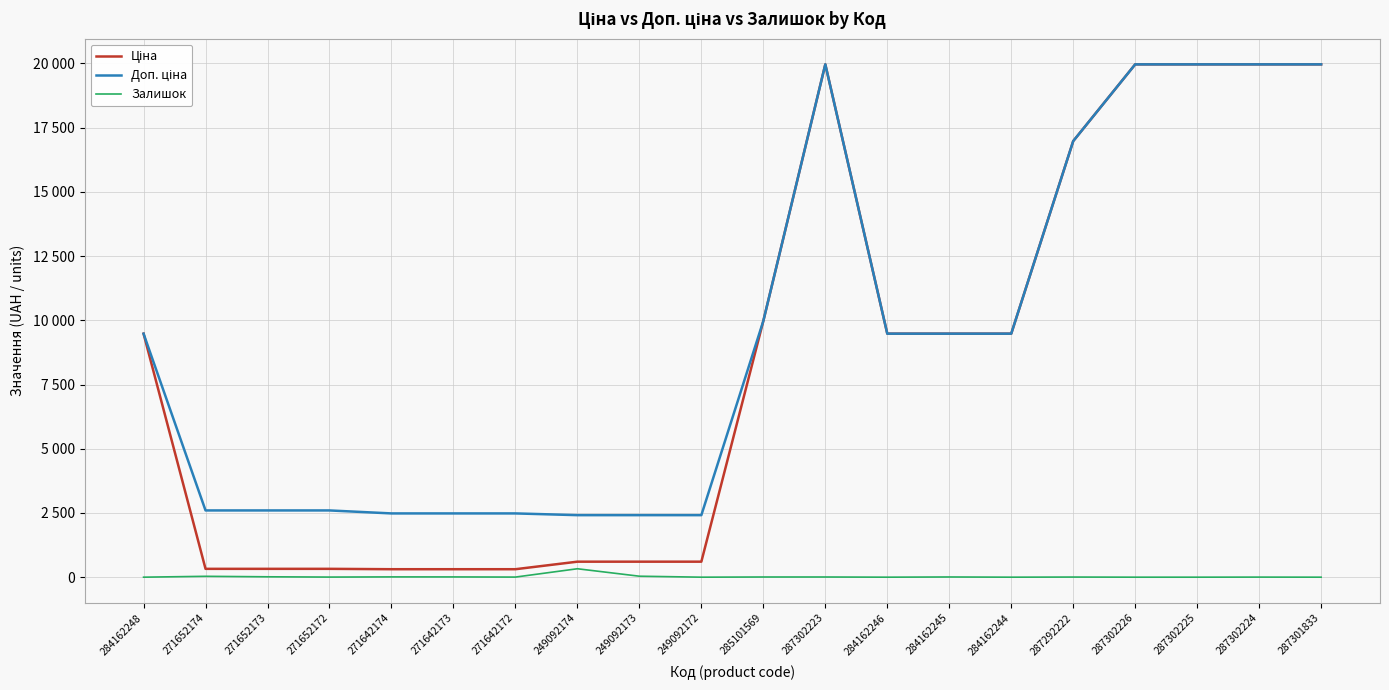

Is the value of Залишок at 287292222 greater than the value of Доп. ціна at 284162244?

No